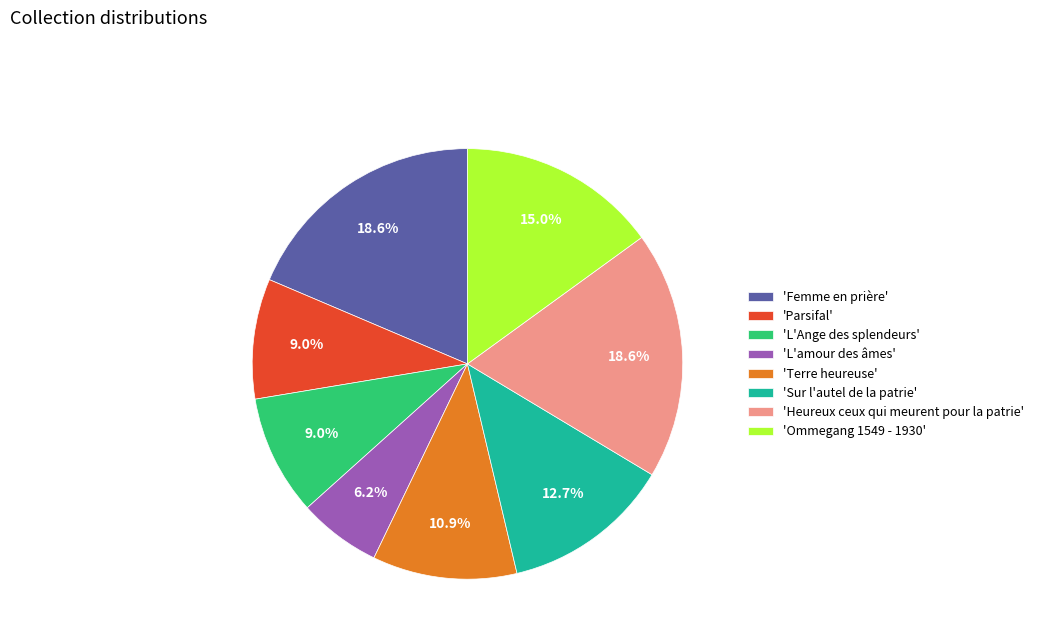

How much of the chart is everything except 'Sur l'autel de la patrie'?

87.3%